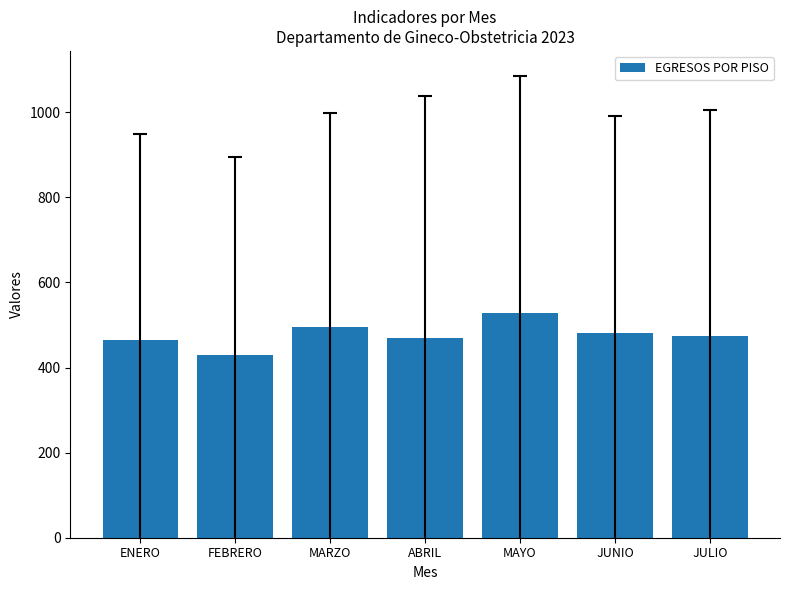

The value at MARZO is 301. True or false?

False